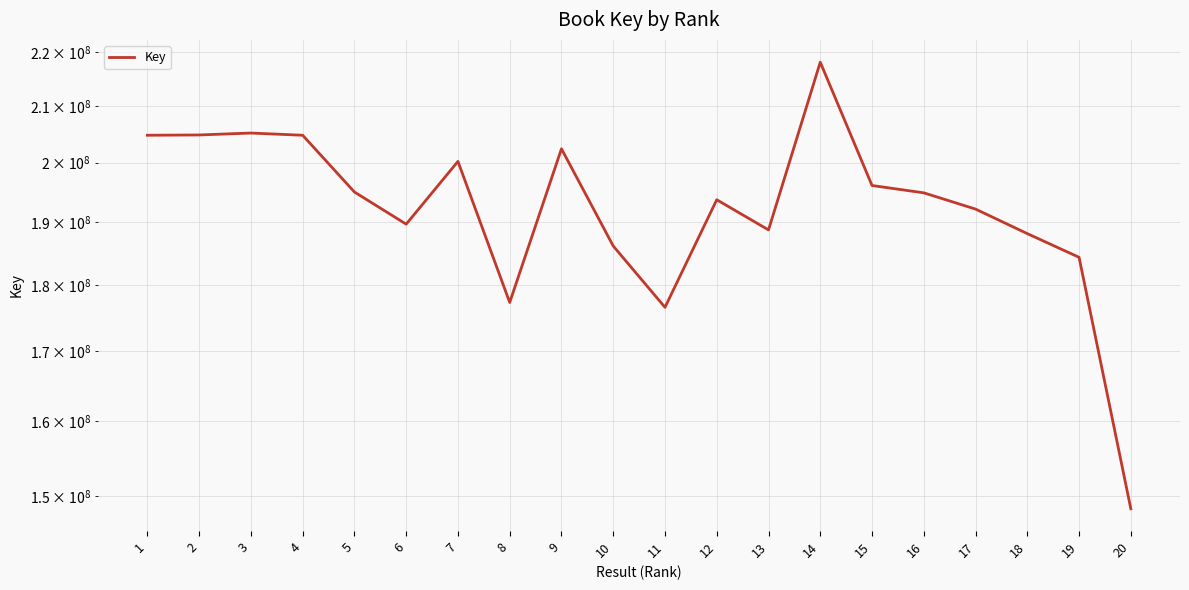

At which category does the chart reach its minimum across all series?

20